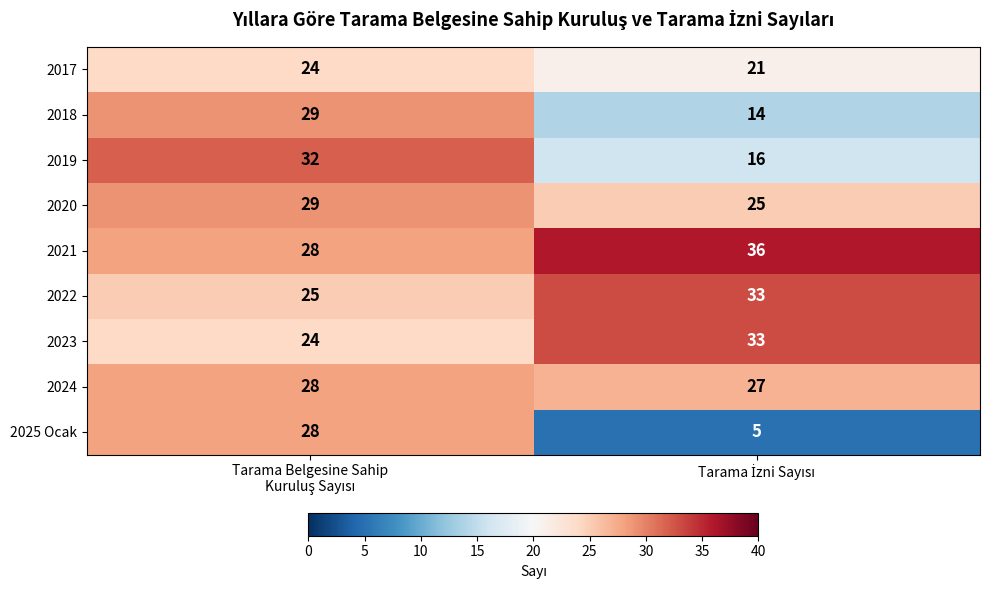

What is the smallest value displayed?

5